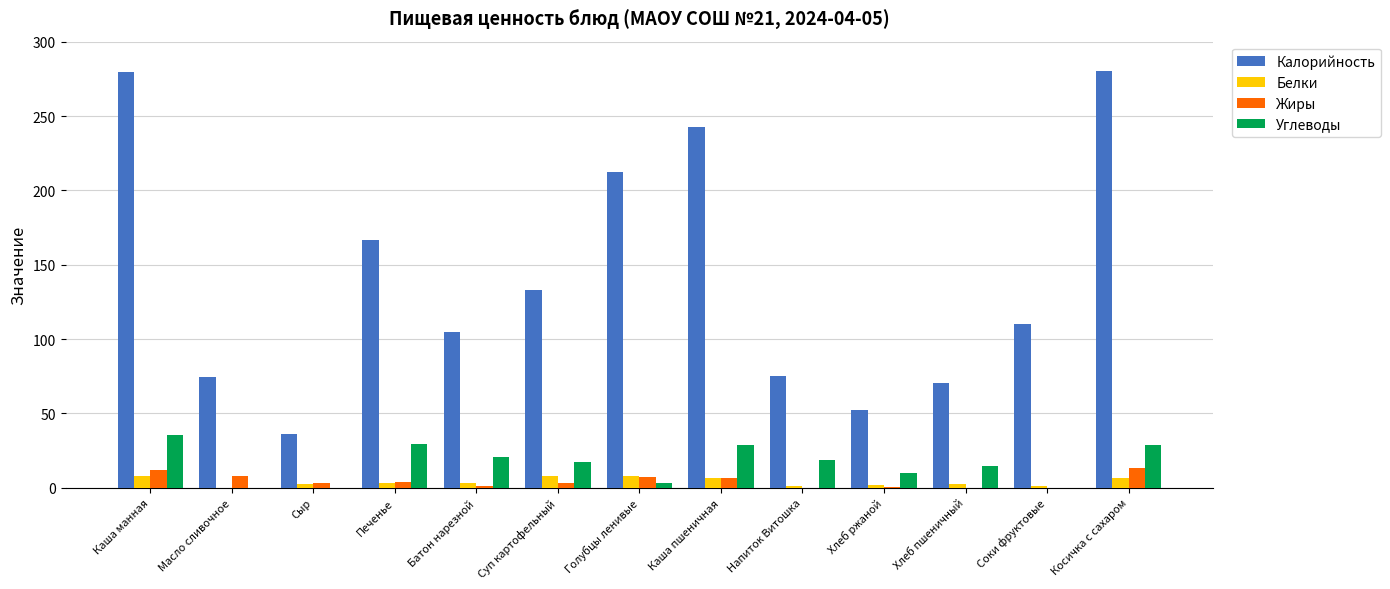

True or false: Жиры has a value of 8.2 at Масло сливочное.

True